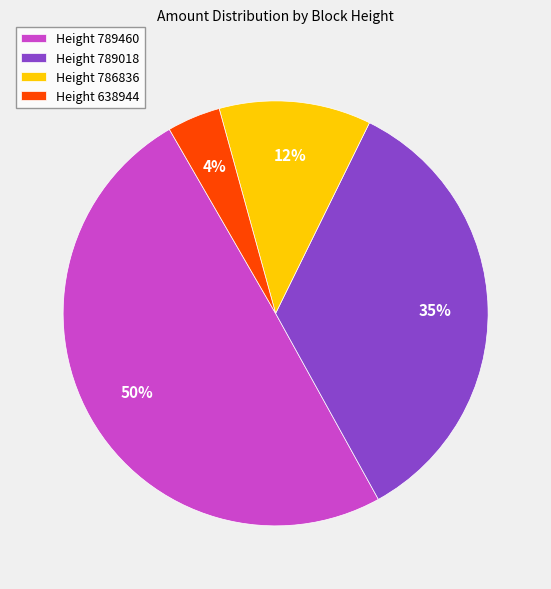

To the nearest percent, what portion does Height 789018 represent?

35%